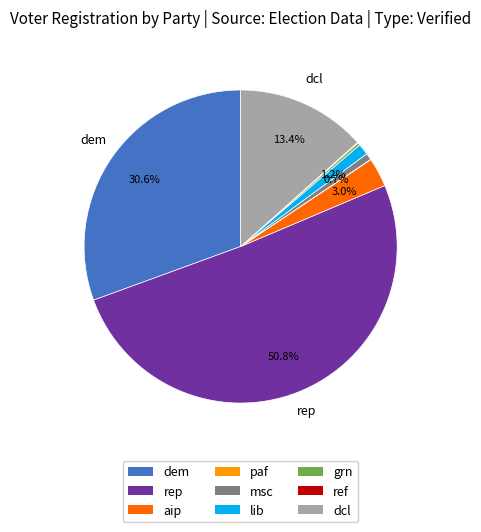

What is the largest slice in the pie chart?

rep